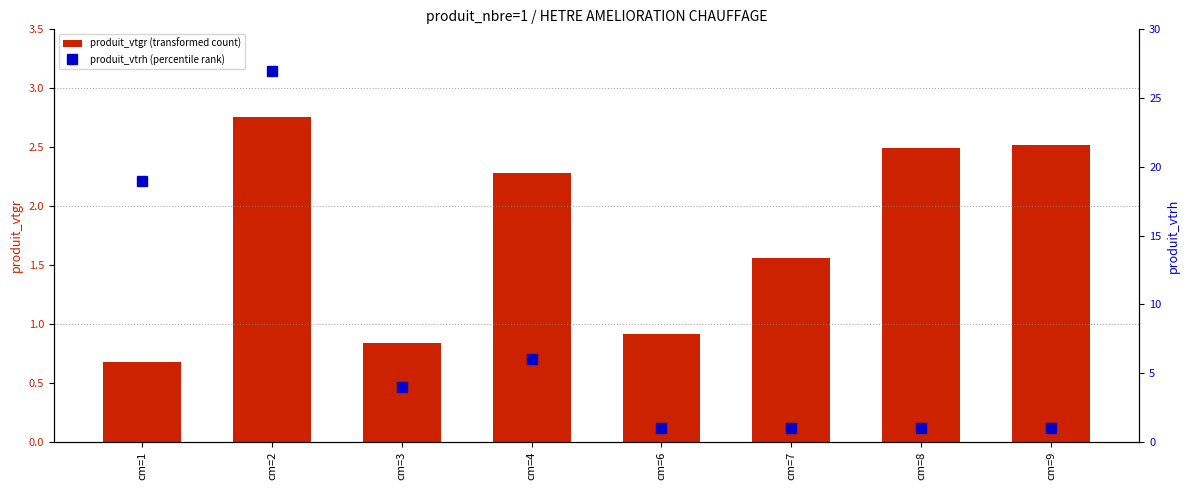

What is the greatest value displayed?

27.0